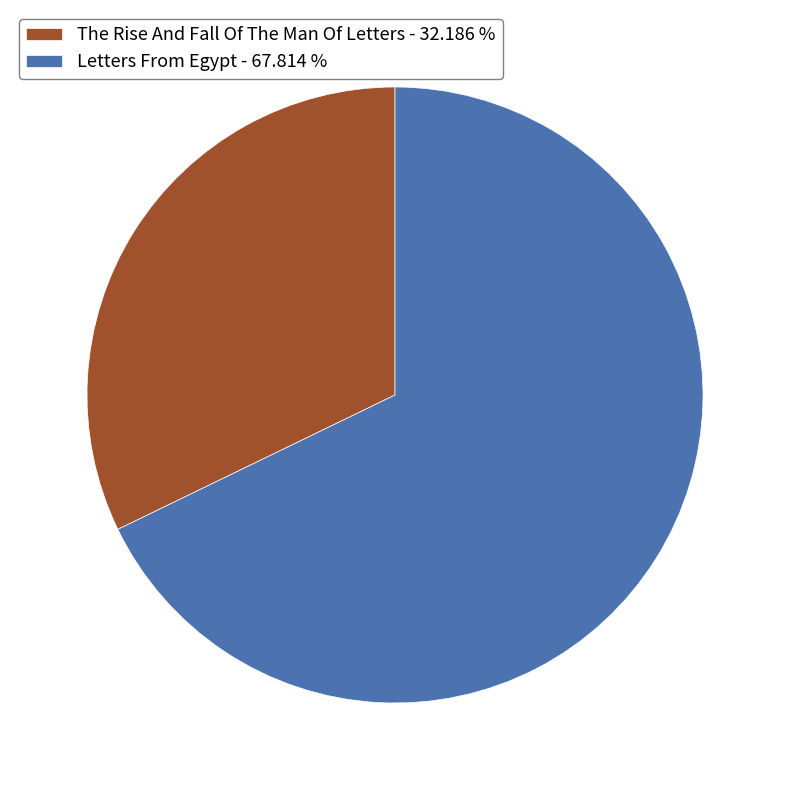

Combined, do Letters From Egypt - 67.814 % and The Rise And Fall Of The Man Of Letters - 32.186 % account for over 50%?

Yes